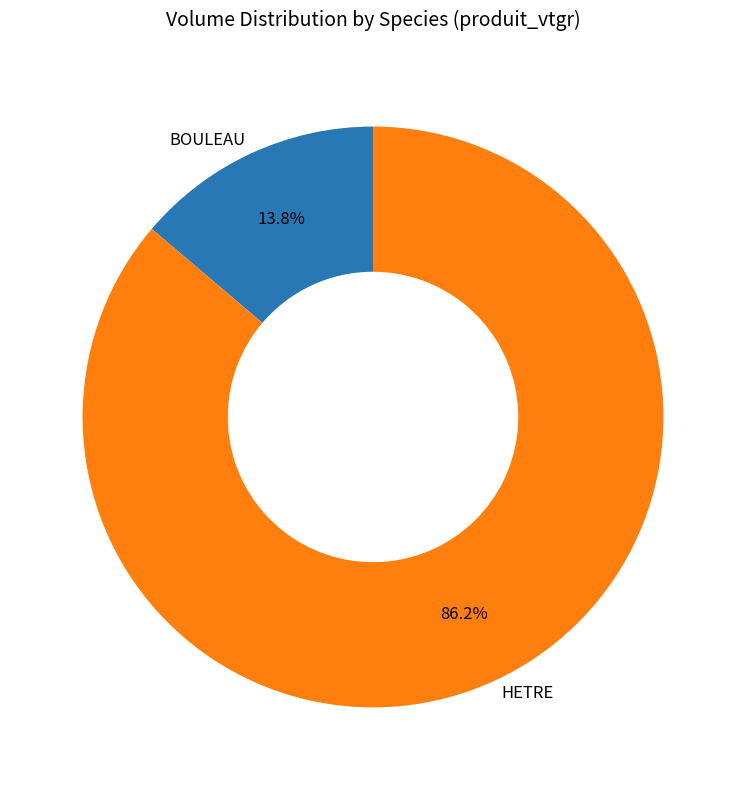

How much of the chart is everything except BOULEAU?

86.2%